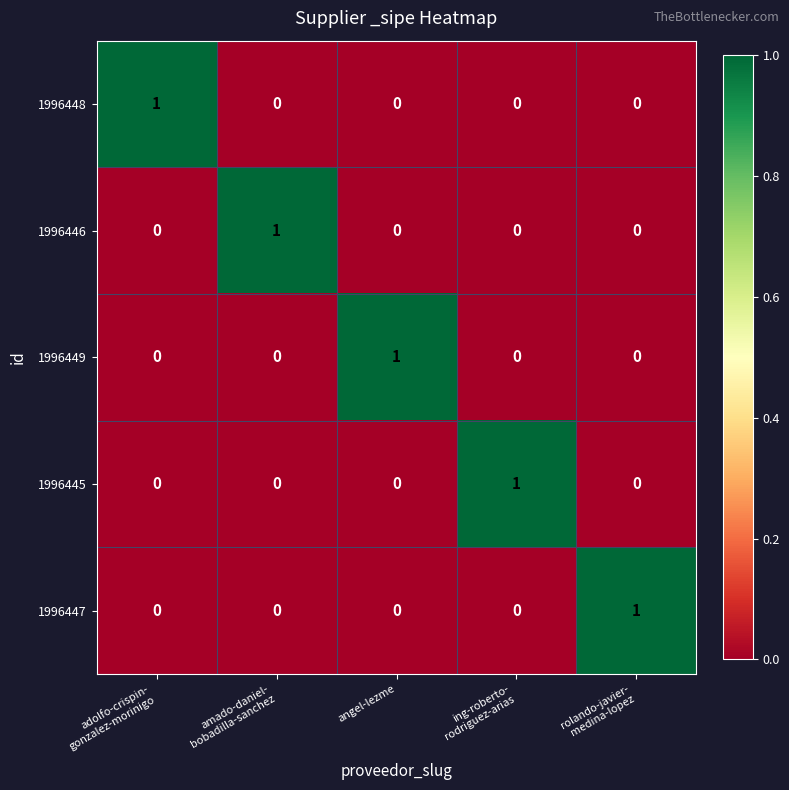

Reading left to right, extract all data points from this chart.

1996448: 1	0	0	0	0
1996446: 0	1	0	0	0
1996449: 0	0	1	0	0
1996445: 0	0	0	1	0
1996447: 0	0	0	0	1